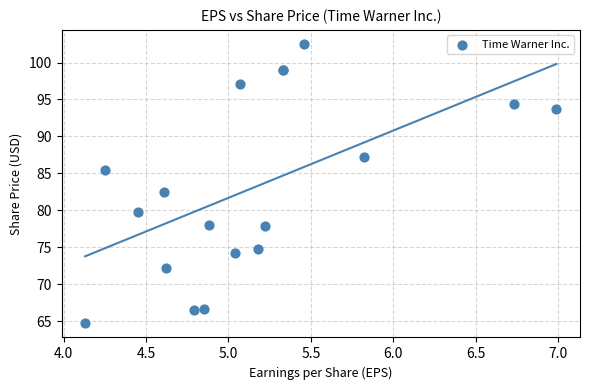

What Y value in the scatter plot is closest to 83?

82.4